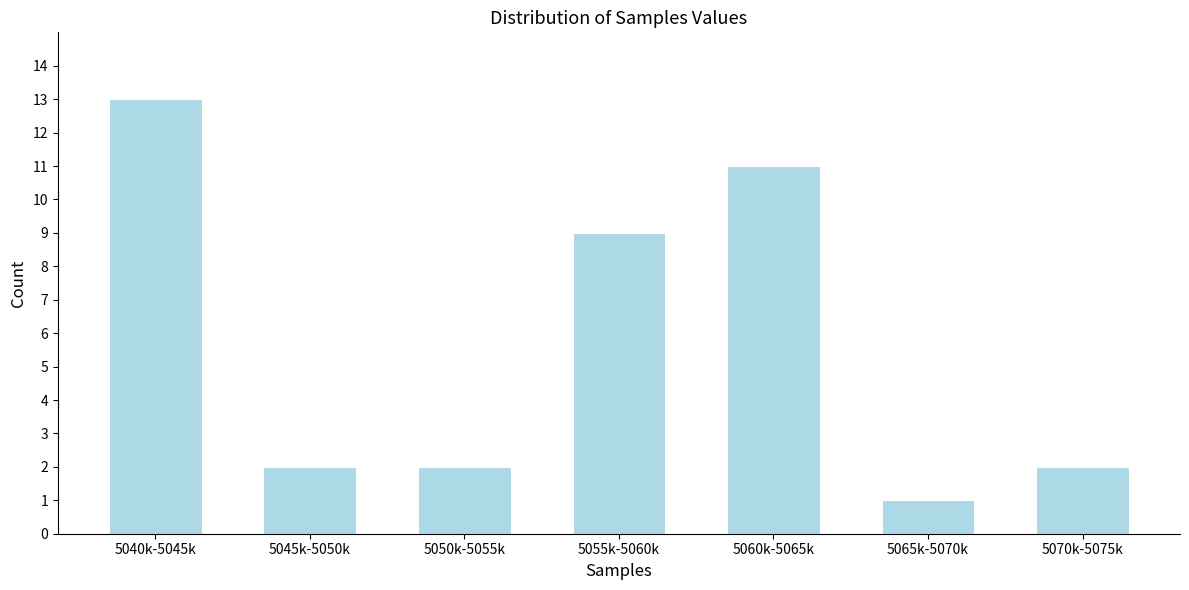

Reading left to right, list all the values displayed in this chart.

13	2	2	9	11	1	2